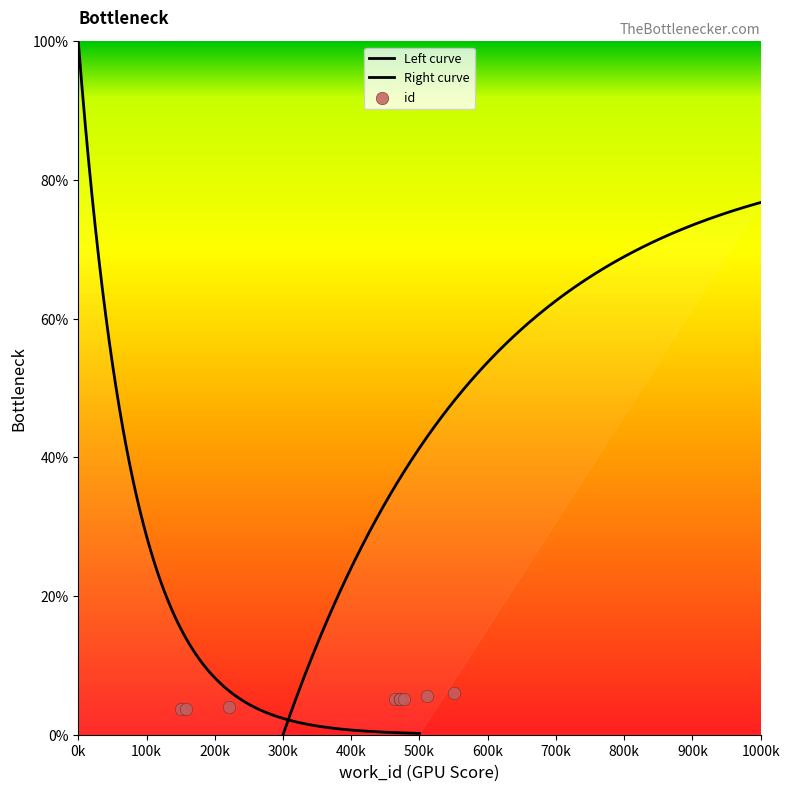

What is the change in value from 7544 to 7844?

+0.4